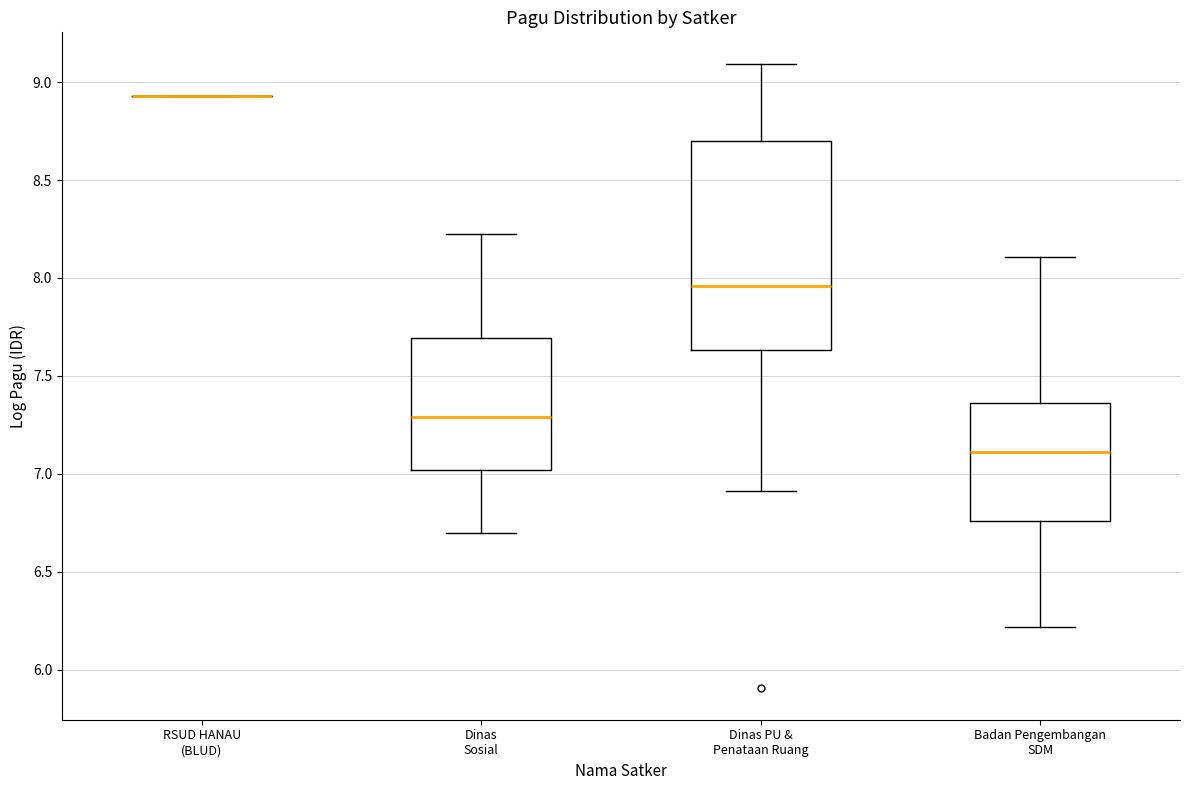

Reading left to right, transcribe this box plot: for each box, give where its median line is, the range the box spans, and where its two whiskers end, as read against the y-axis. The values are not printed on the chart, so give them approximately, as read against the axis.

RSUD HANAU (BLUD): box collapsed to a line at 8.95, whiskers 8.95 to 8.95
Dinas Sosial: median 7.30, box 7.00 to 7.70, whiskers 6.70 to 8.25
Dinas PU & Penataan Ruang: median 7.95, box 7.65 to 8.70, whiskers 6.90 to 9.10
Badan Pengembangan SDM: median 7.10, box 6.75 to 7.35, whiskers 6.20 to 8.10